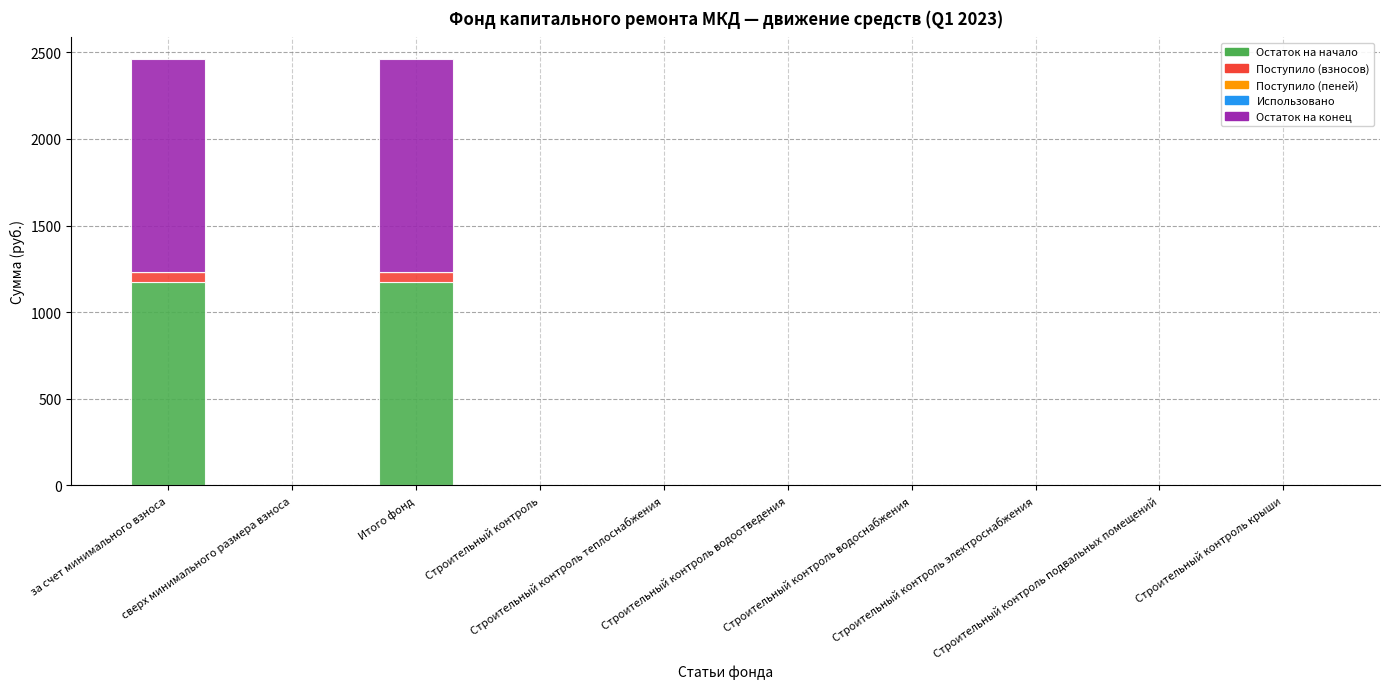

What is the highest value of the Остаток на начало series?

1172.8